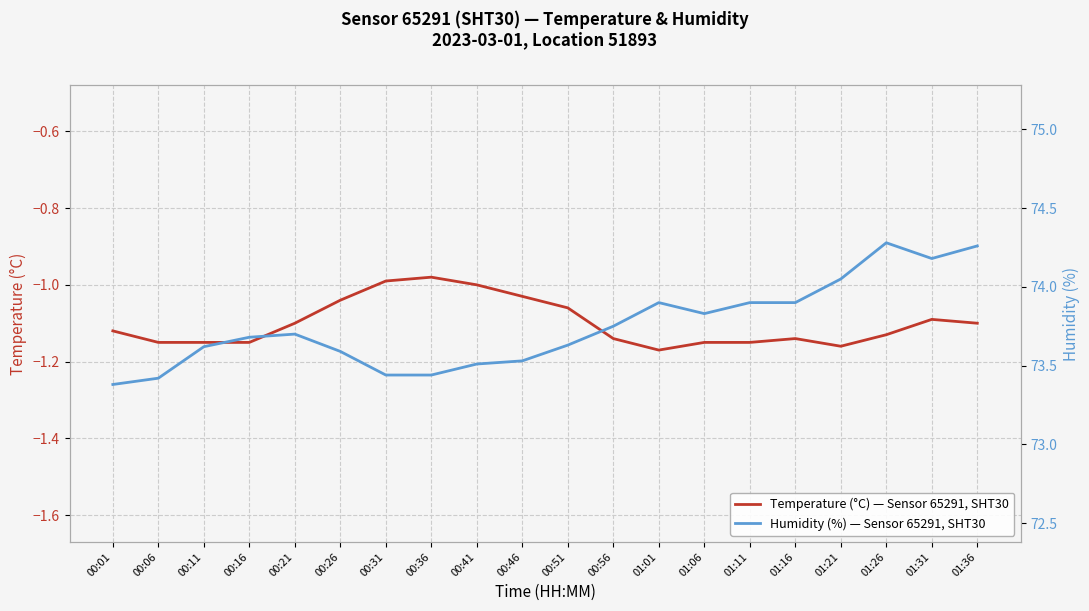

What is the label of the 8th point from the left?

00:36